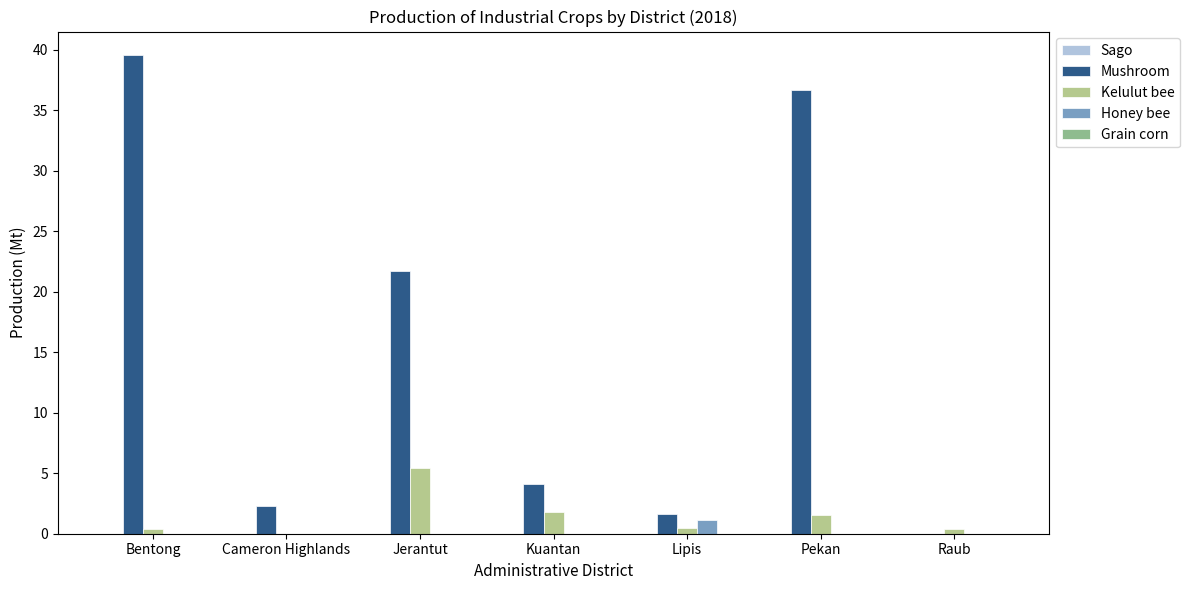

Which category has the highest value in the Kelulut bee series?

Jerantut